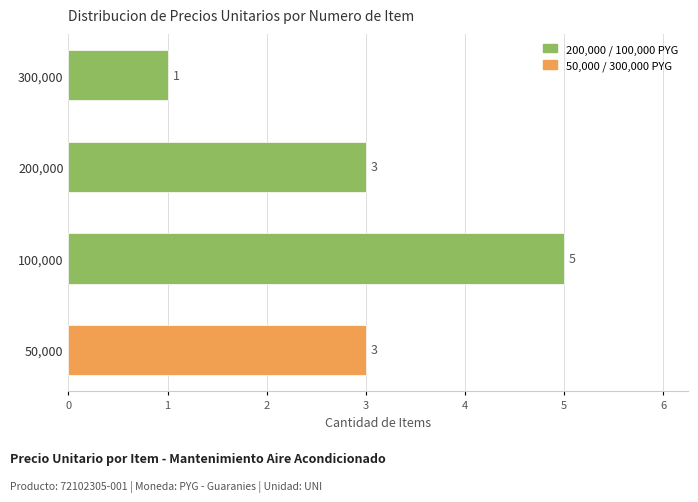

What is the average value?

3